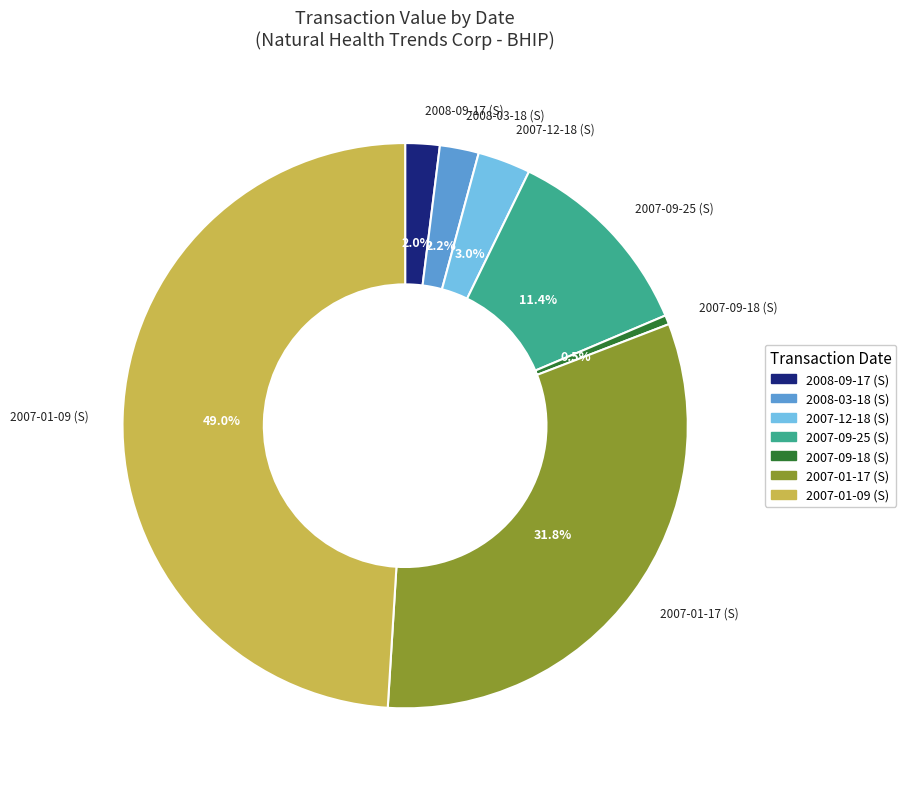

Between 2007-09-25 (S) and 2007-01-09 (S), which is larger?

2007-01-09 (S)